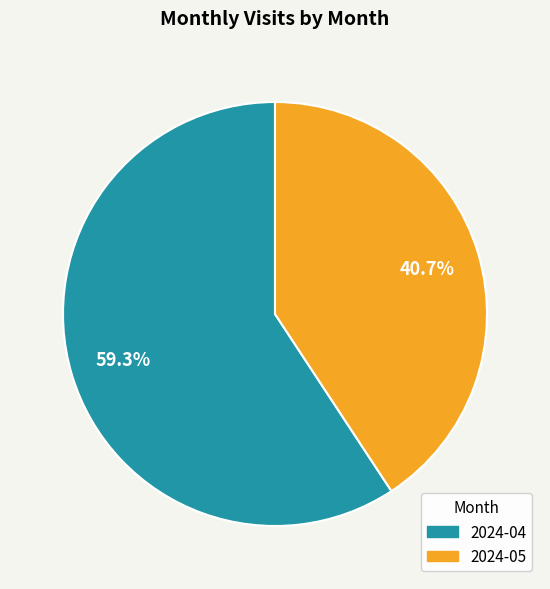

To the nearest percent, what portion does 2024-04 represent?

59%